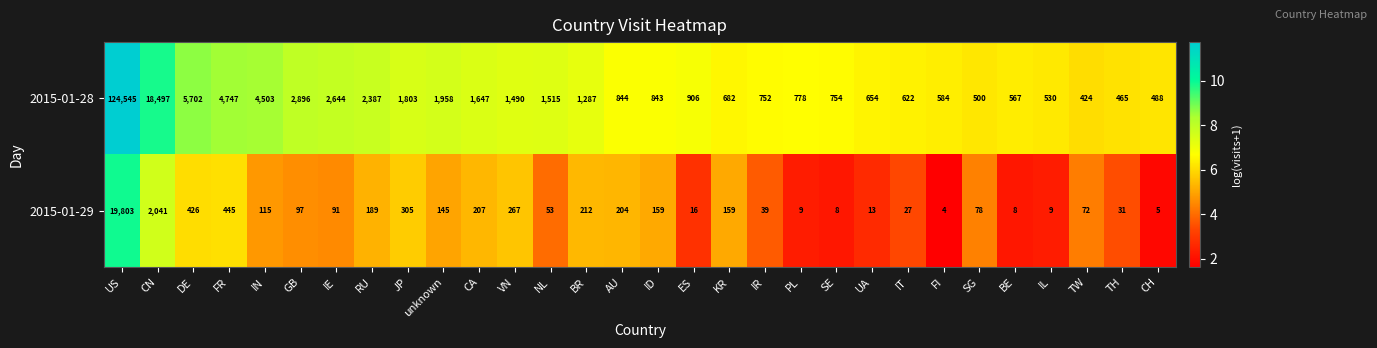

Which category has the highest value across all series?

US